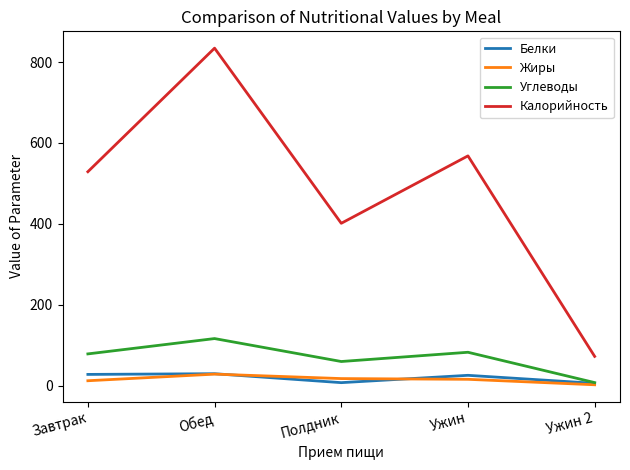

Which series has the largest total across all categories?

Калорийность